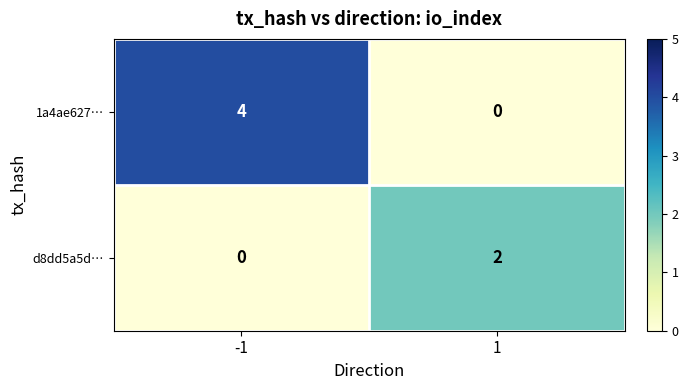

Which series changed the most between -1 and 1?

1a4ae627…